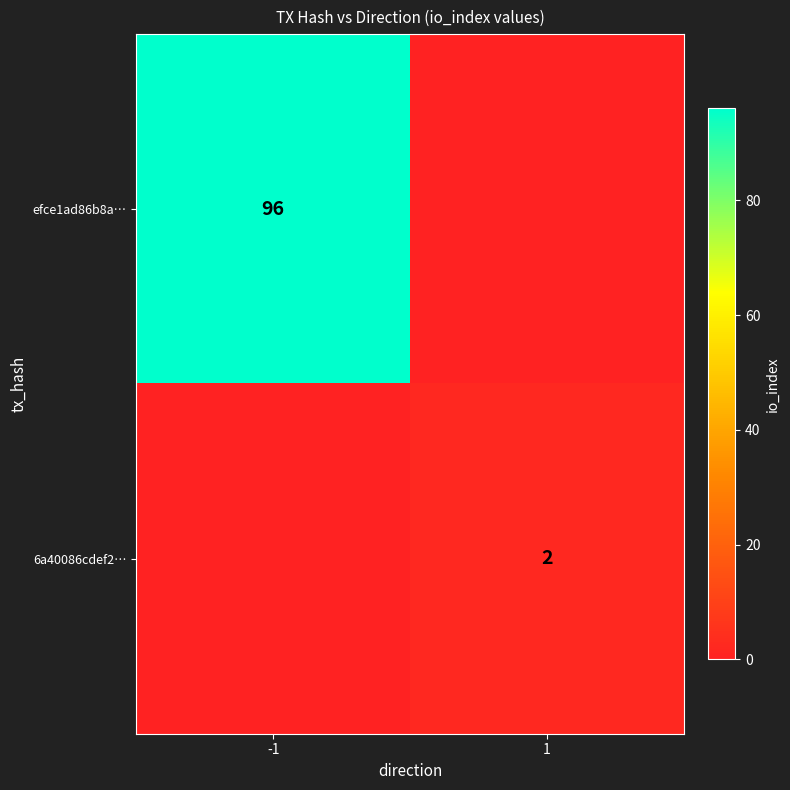

The 6a40086cdef2… series shows 2 at 1. True or false?

True